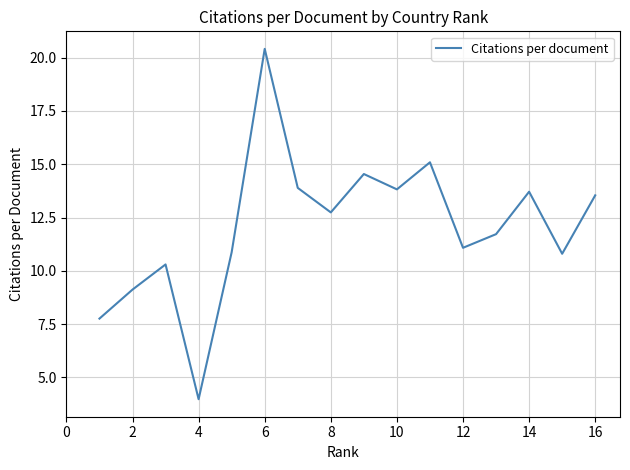

What is the difference between the maximum and minimum values?

16.4